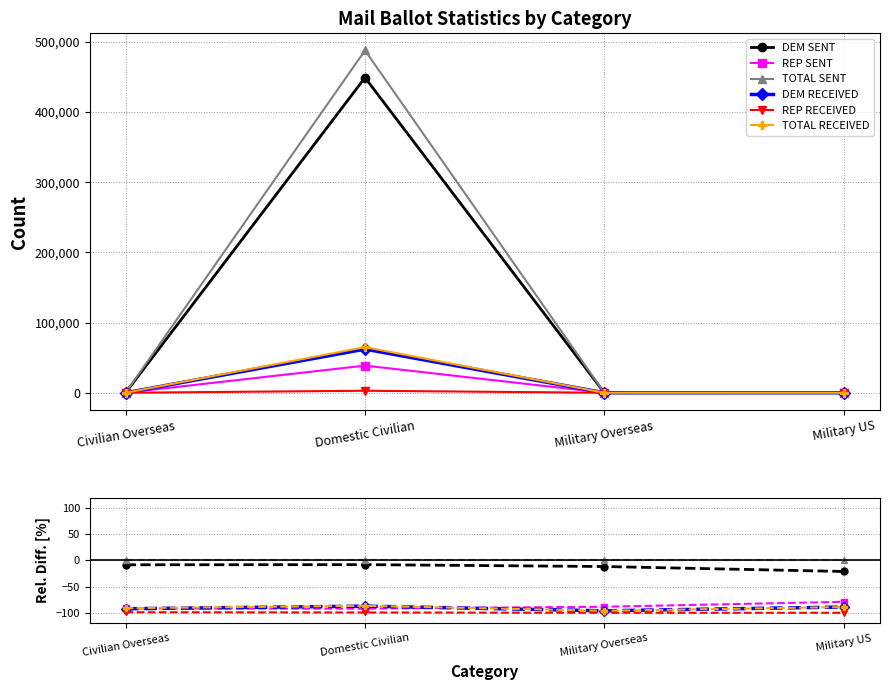

The value of REP RECEIVED at Civilian Overseas is -98.9. True or false?

True